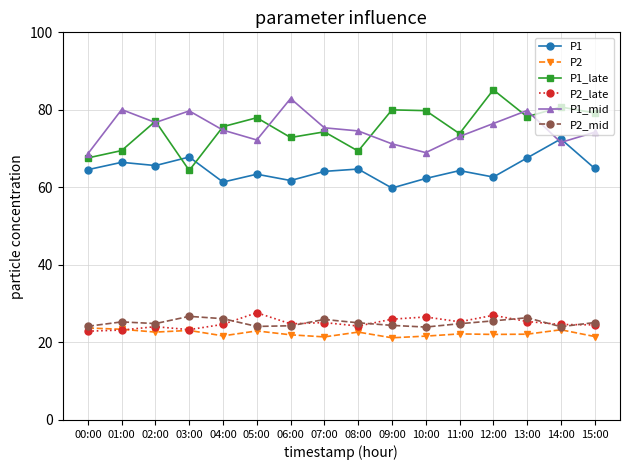

What is the difference between the P2_late values at 10:00 and 02:00?

2.5